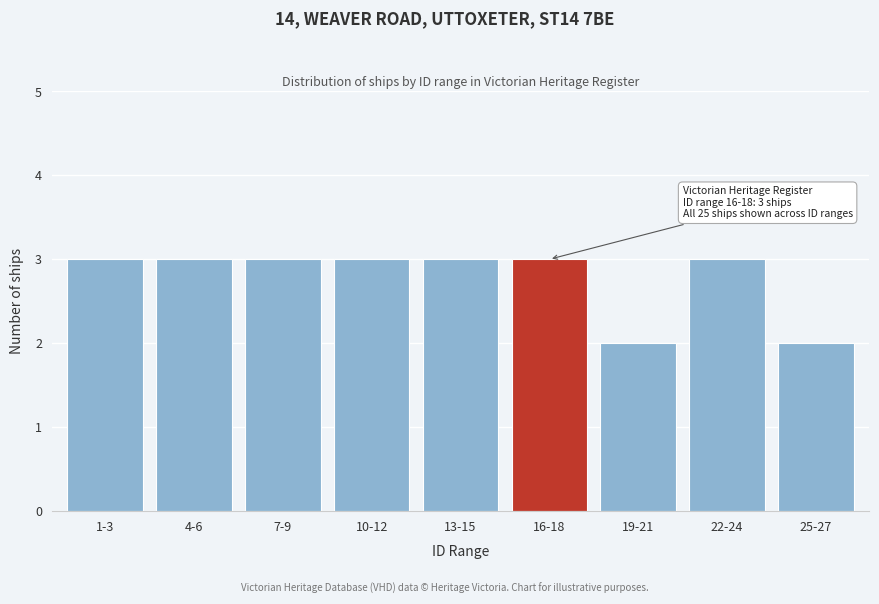

Reading right to left, list all the values displayed in this chart.

25-27=2	22-24=3	19-21=2	16-18=3	13-15=3	10-12=3	7-9=3	4-6=3	1-3=3